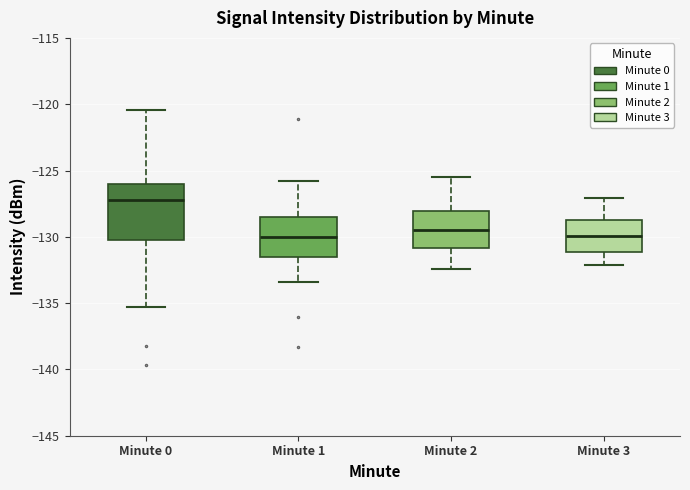

Where does the lower whisker of the box for Minute 0 end on the y-axis? The values are not printed on the chart, so give them approximately, as read against the axis.

-135.5